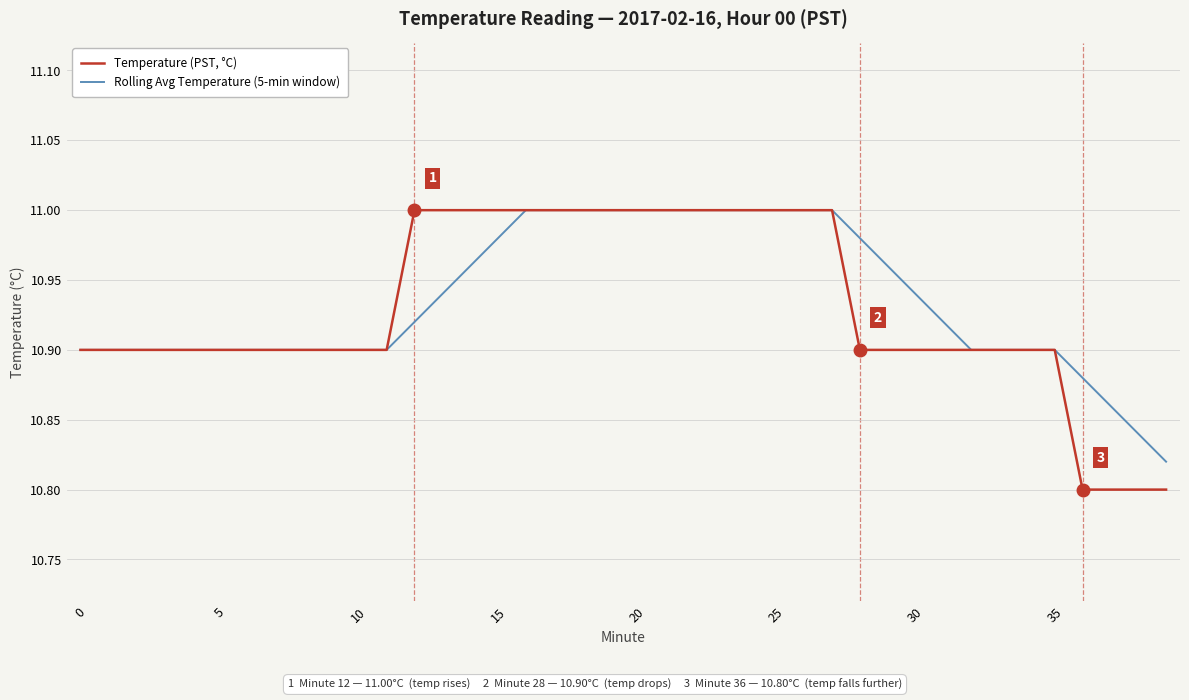

Which series has the largest range (max minus min)?

Temperature (PST, °C)